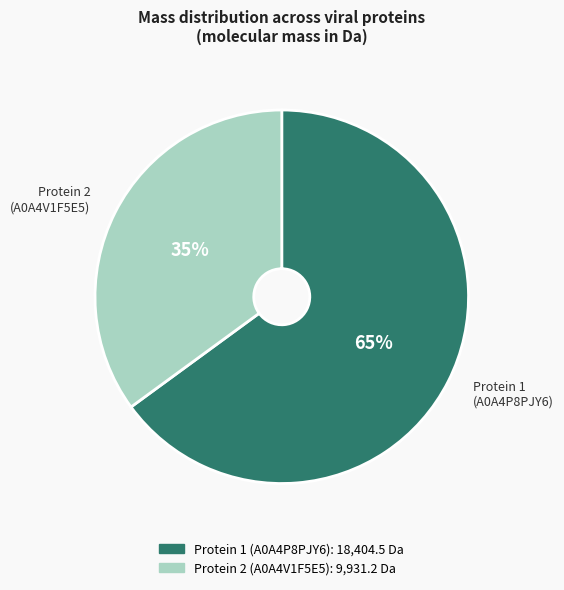

To the nearest percent, what is the difference between the largest and smallest slice percentages?

30%